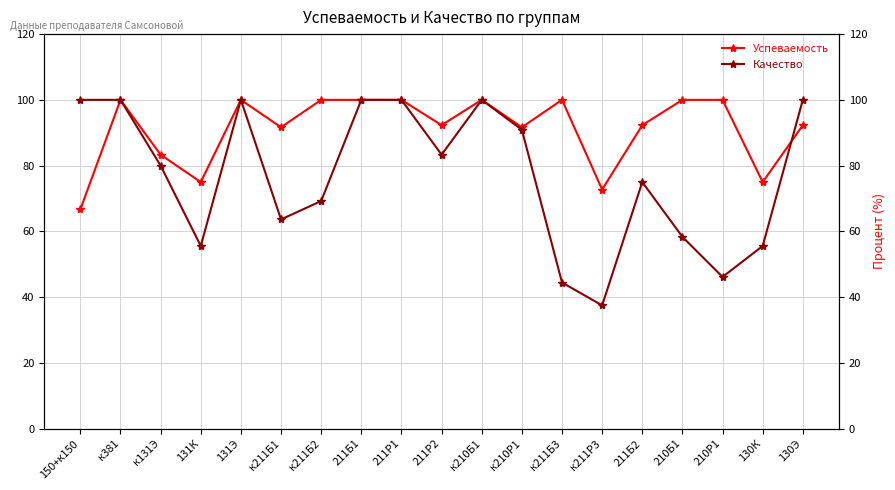

What is the value of the Успеваемость point at the 10th from the left?

92.3